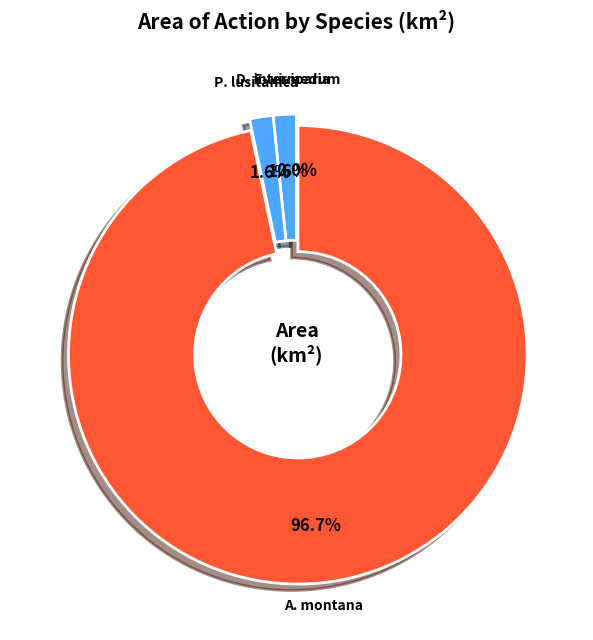

Is there a majority slice in this chart?

Yes